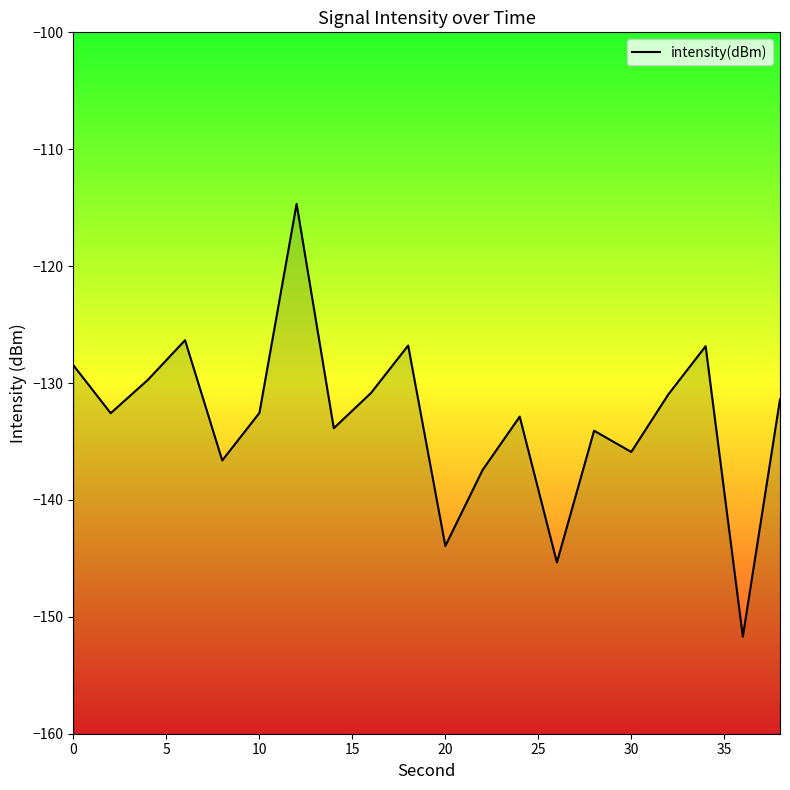

What is the greatest value displayed?

-114.7